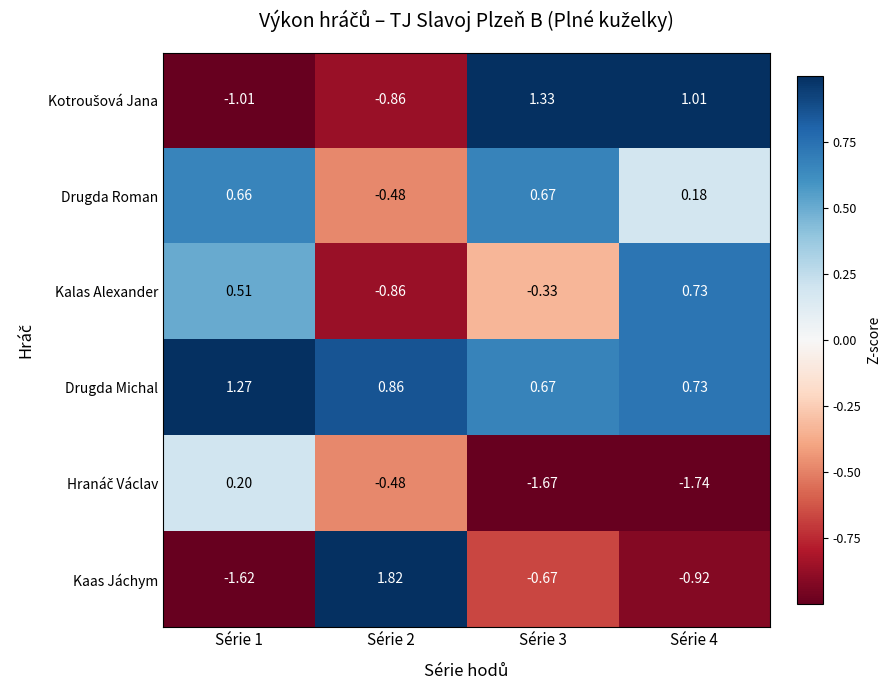

Which series has the largest total across all categories?

Drugda Michal